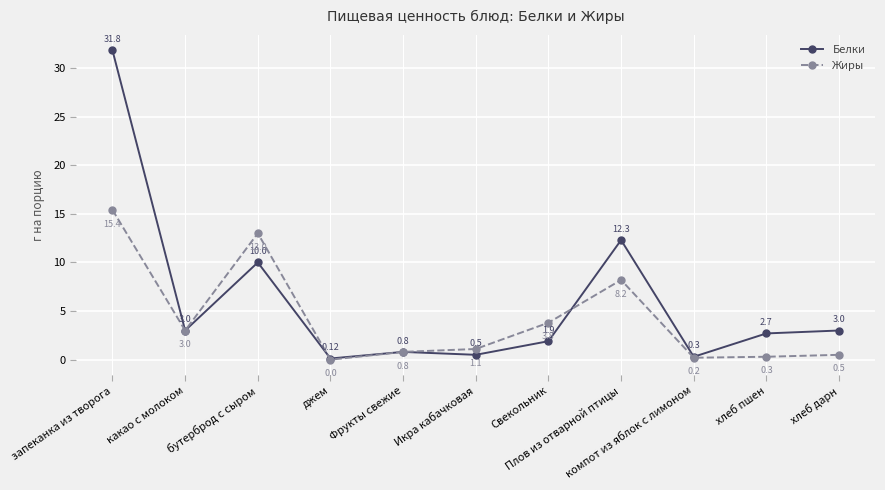

What is the label of the 1st point from the right?

хлеб дарн